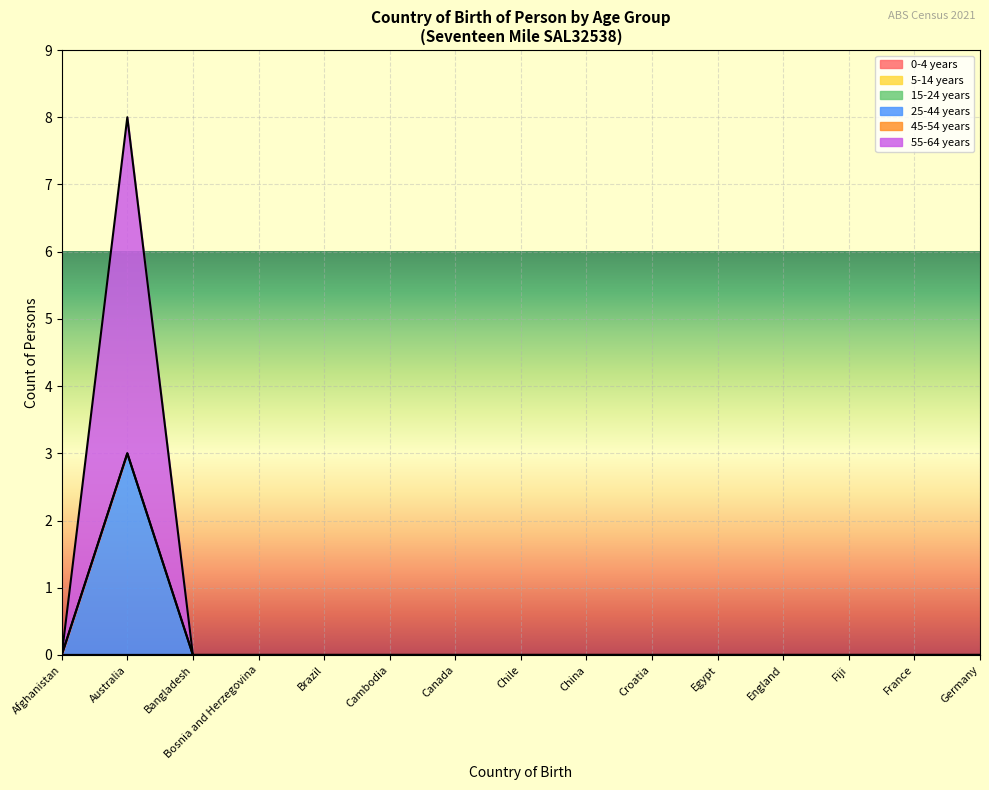

Reading left to right, what are all the values shown in this chart?

0-4 years: Afghanistan=0	Australia=0	Bangladesh=0	Bosnia and Herzegovina=0	Brazil=0	Cambodia=0	Canada=0	Chile=0	China=0	Croatia=0	Egypt=0	England=0	Fiji=0	France=0	Germany=0
5-14 years: Afghanistan=0	Australia=0	Bangladesh=0	Bosnia and Herzegovina=0	Brazil=0	Cambodia=0	Canada=0	Chile=0	China=0	Croatia=0	Egypt=0	England=0	Fiji=0	France=0	Germany=0
15-24 years: Afghanistan=0	Australia=0	Bangladesh=0	Bosnia and Herzegovina=0	Brazil=0	Cambodia=0	Canada=0	Chile=0	China=0	Croatia=0	Egypt=0	England=0	Fiji=0	France=0	Germany=0
25-44 years: Afghanistan=0	Australia=3	Bangladesh=0	Bosnia and Herzegovina=0	Brazil=0	Cambodia=0	Canada=0	Chile=0	China=0	Croatia=0	Egypt=0	England=0	Fiji=0	France=0	Germany=0
45-54 years: Afghanistan=0	Australia=0	Bangladesh=0	Bosnia and Herzegovina=0	Brazil=0	Cambodia=0	Canada=0	Chile=0	China=0	Croatia=0	Egypt=0	England=0	Fiji=0	France=0	Germany=0
55-64 years: Afghanistan=0	Australia=5	Bangladesh=0	Bosnia and Herzegovina=0	Brazil=0	Cambodia=0	Canada=0	Chile=0	China=0	Croatia=0	Egypt=0	England=0	Fiji=0	France=0	Germany=0